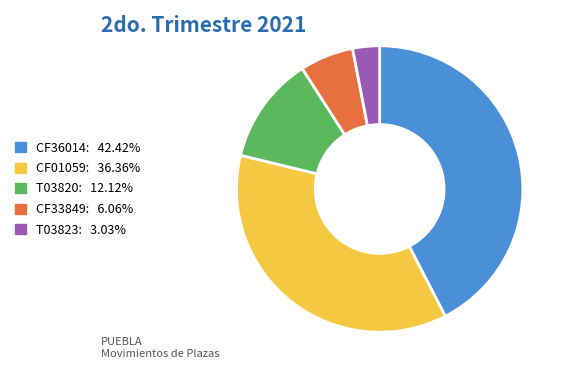

Approximately how many times larger is the value at CF36014 compared to CF33849?

7.0